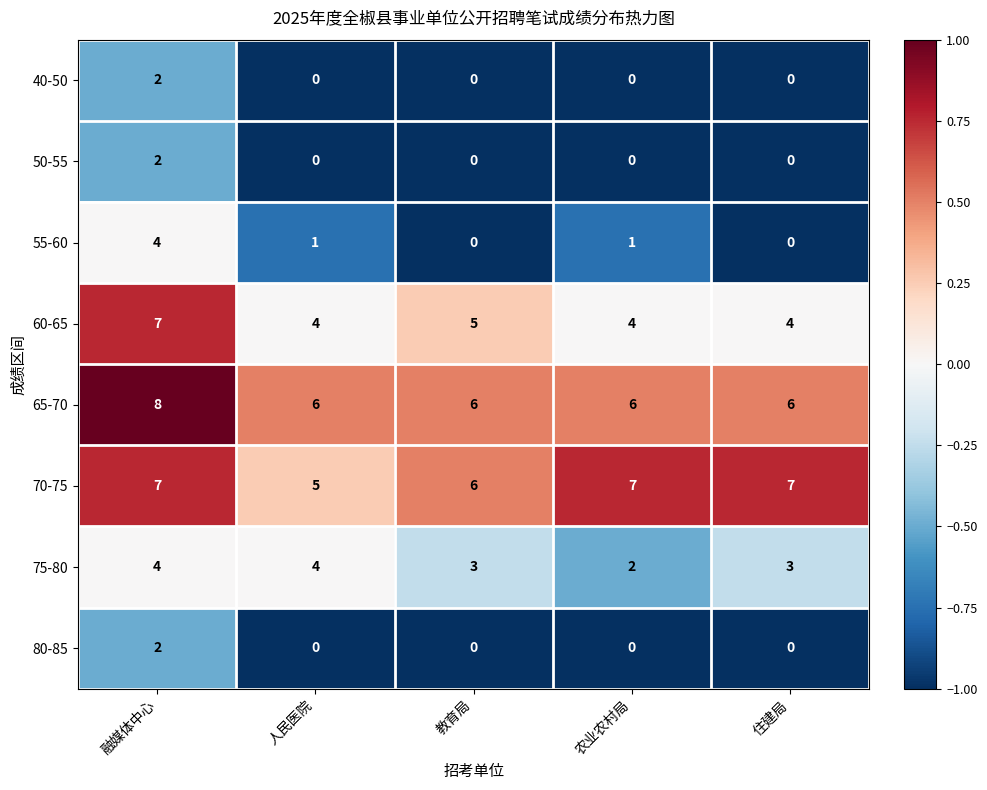

Which series has the widest spread of values?

55-60